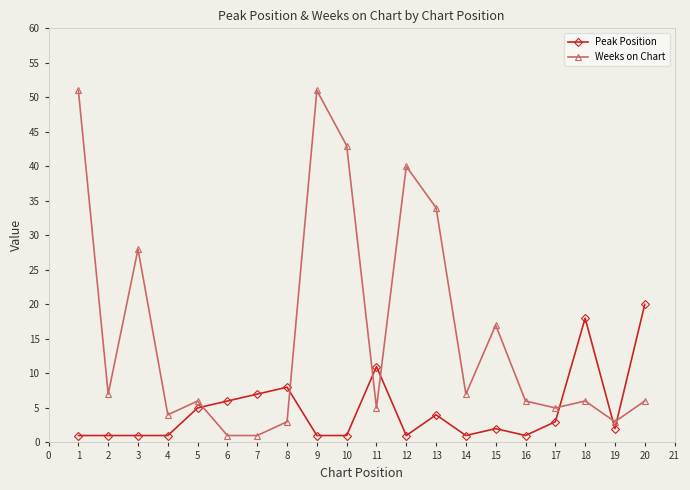

The Peak Position series shows 1 at 12. True or false?

True